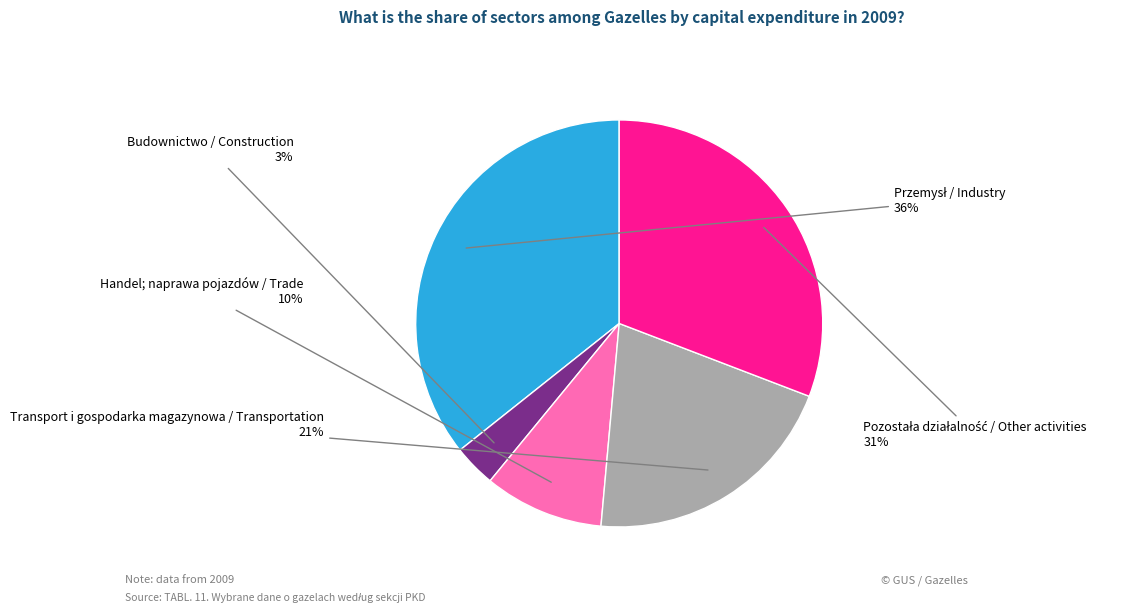

Does any single category account for the majority?

No